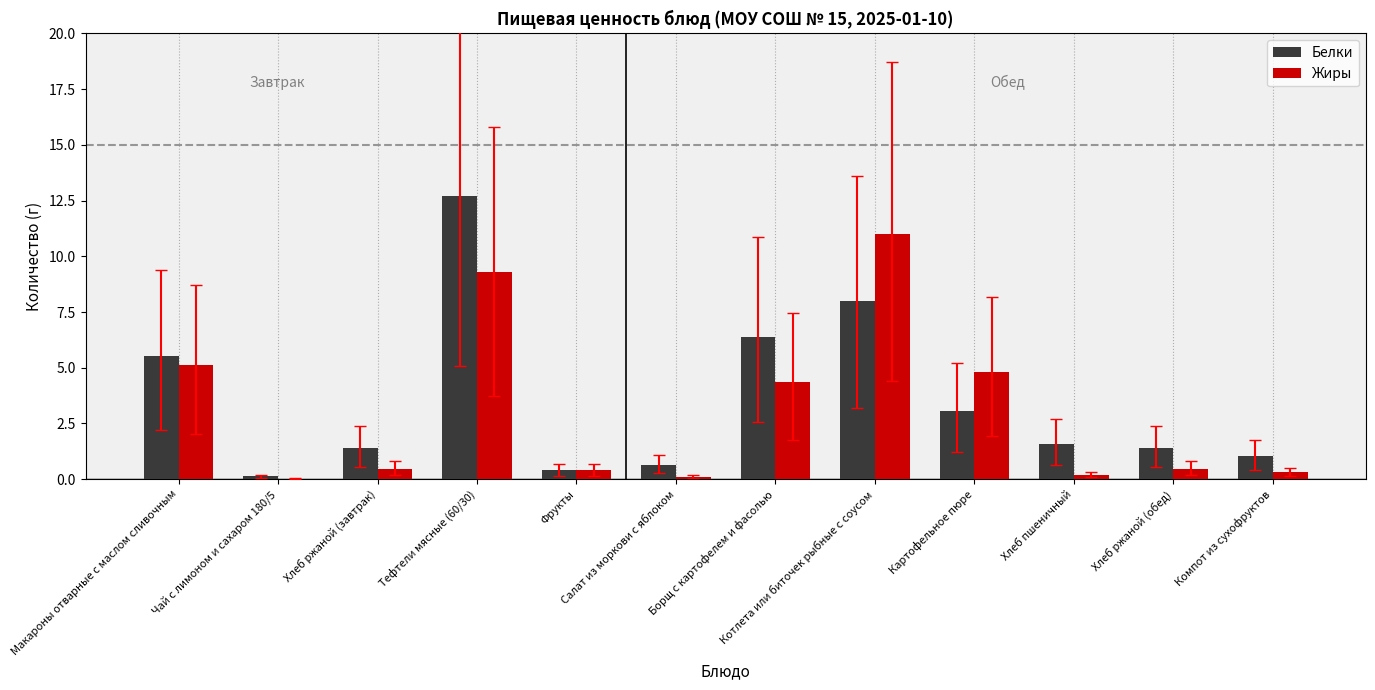

What is the sum of the Белки values at Картофельное пюре and Хлеб ржаной (завтрак)?

4.5